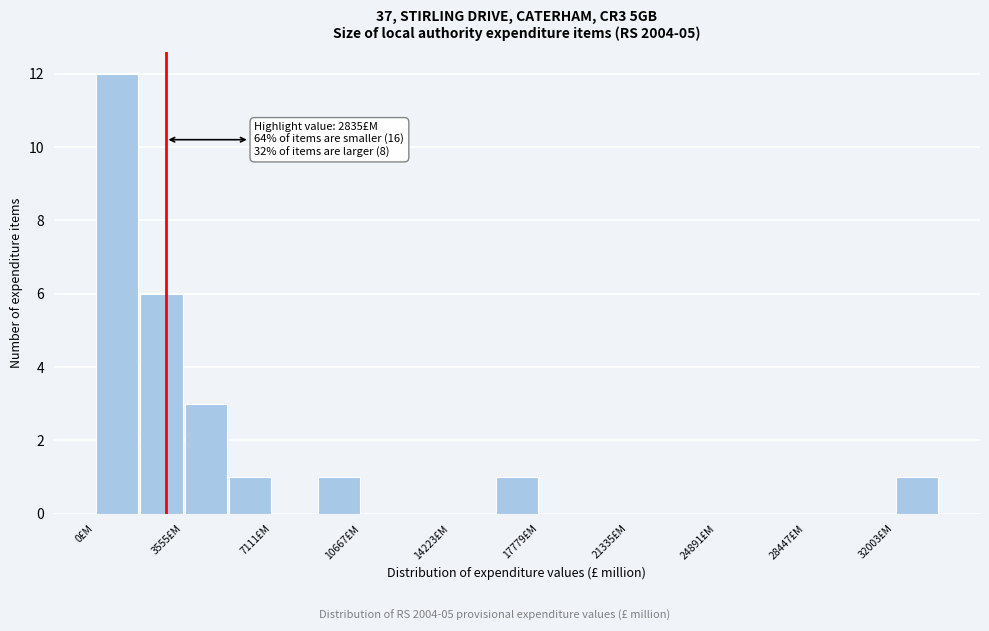

Read against the x-axis, roughly where is the centre of the tallest bar?

1000